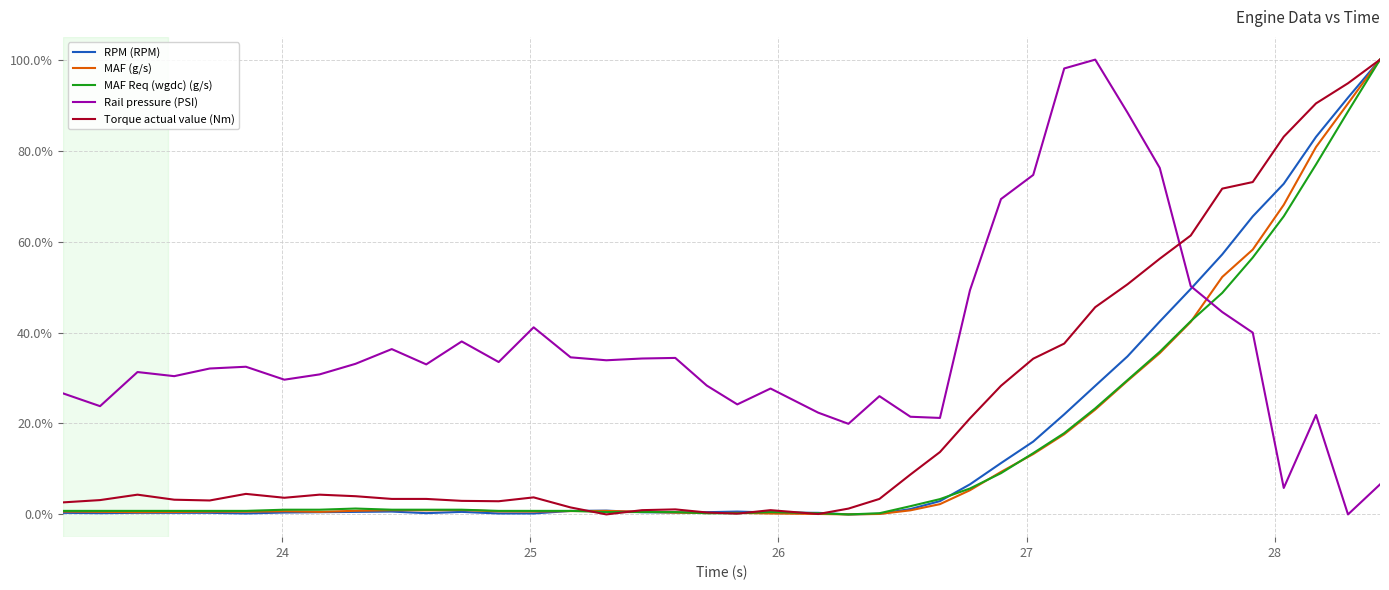

After their last crossing, which series has the higher values: Rail pressure (PSI) or MAF (g/s)?

MAF (g/s)